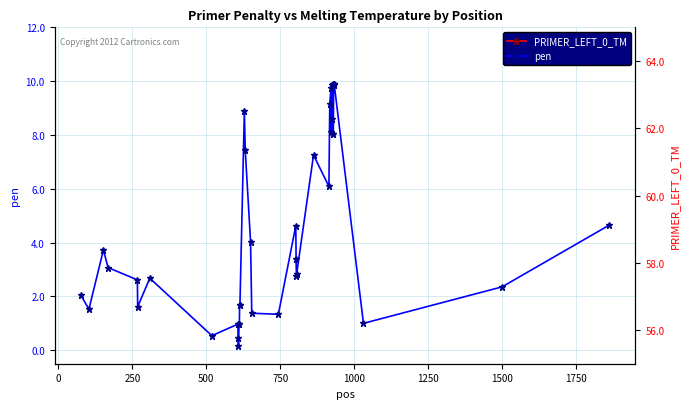

How many lines are shown in the chart?

2